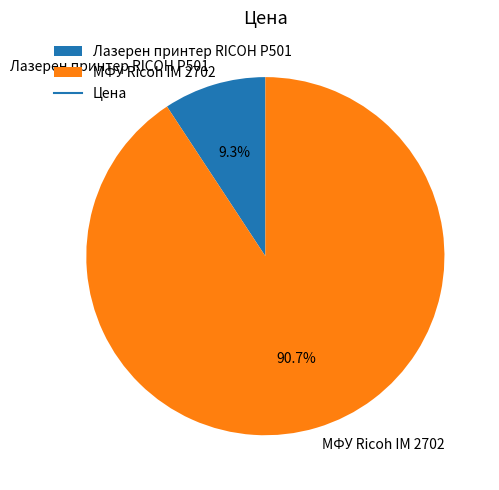

Is there a majority slice in this chart?

Yes